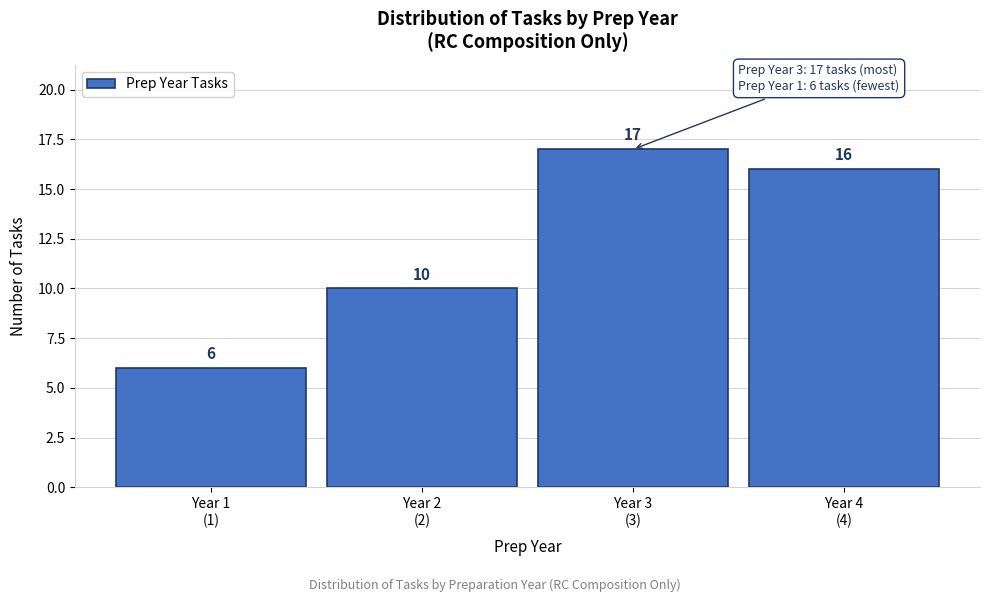

Reading left to right, what are all the values shown in this chart?

6	10	17	16